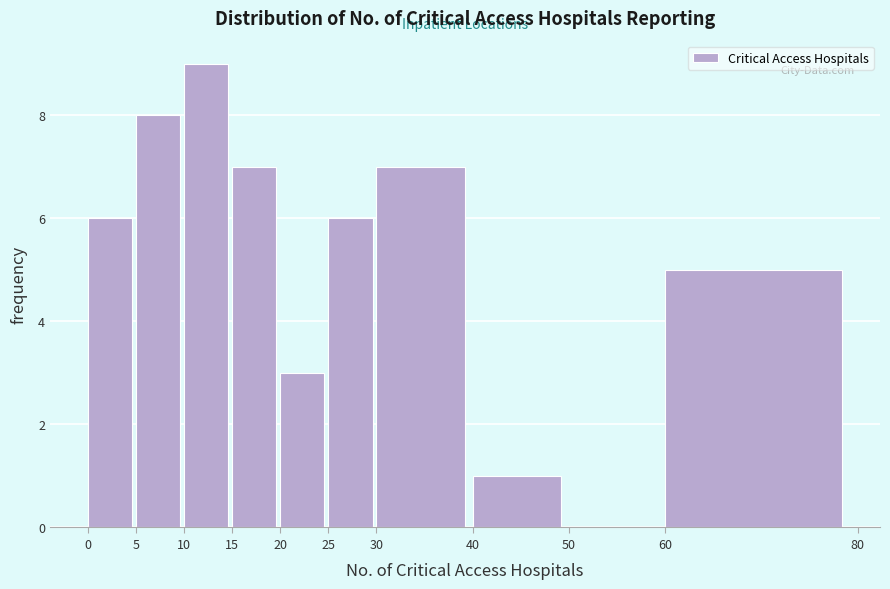

Reading left to right, transcribe this chart: for each bar, give the range it covers on the x-axis and its height. The values are not printed on the chart, so give them approximately, as read against the axis.

0 to 5: 6
5 to 10: 8
10 to 15: 9
15 to 20: 7
20 to 25: 3
25 to 30: 6
30 to 40: 7
40 to 50: 1
50 to 60: 0
60 to 80: 5